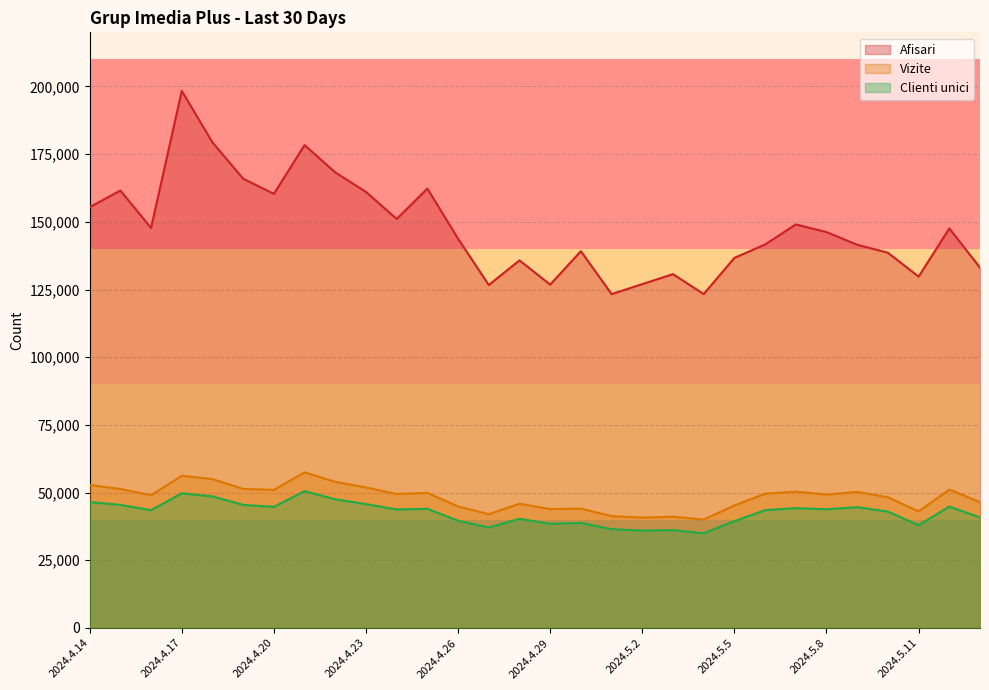

How many data points in Vizite are above 49479?

14